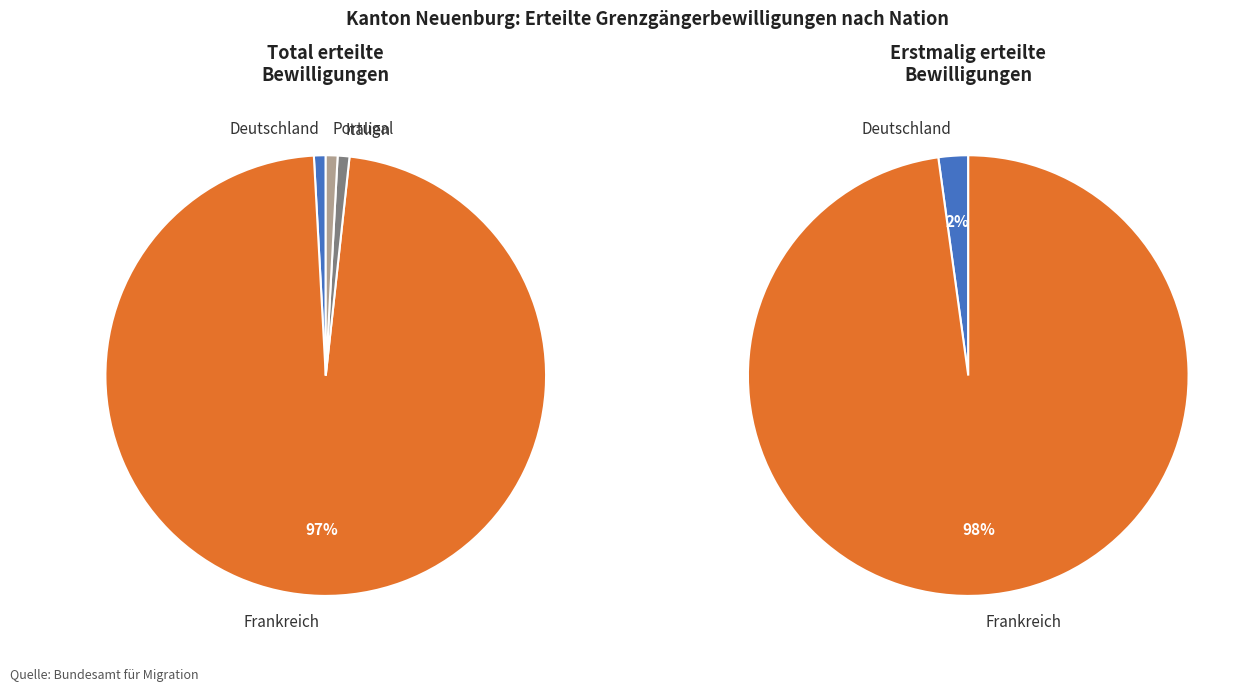

Which series has the widest spread of values?

Total erteilte Bewilligungen